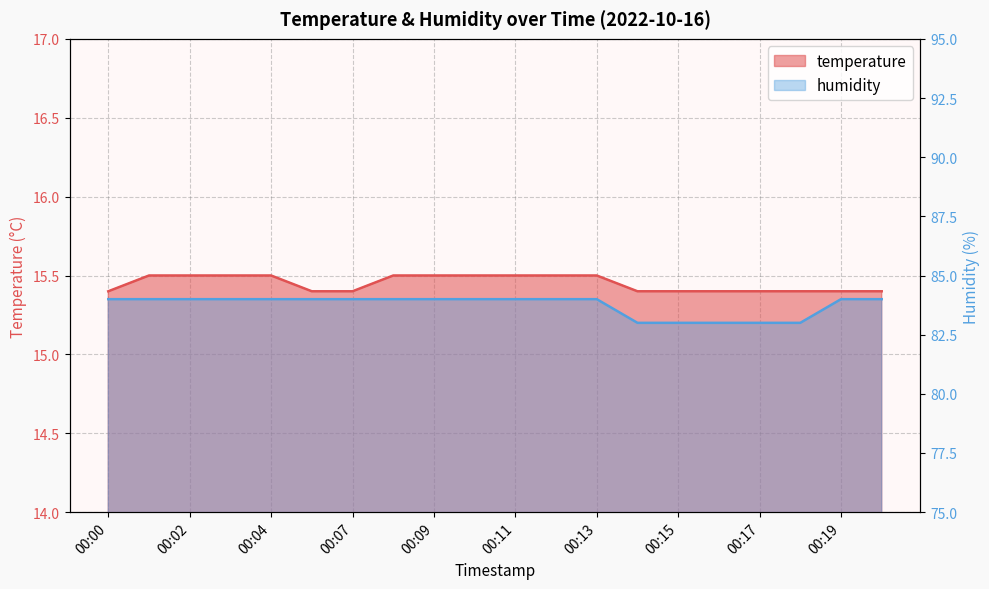

At which label does temperature reach its peak?

00:01